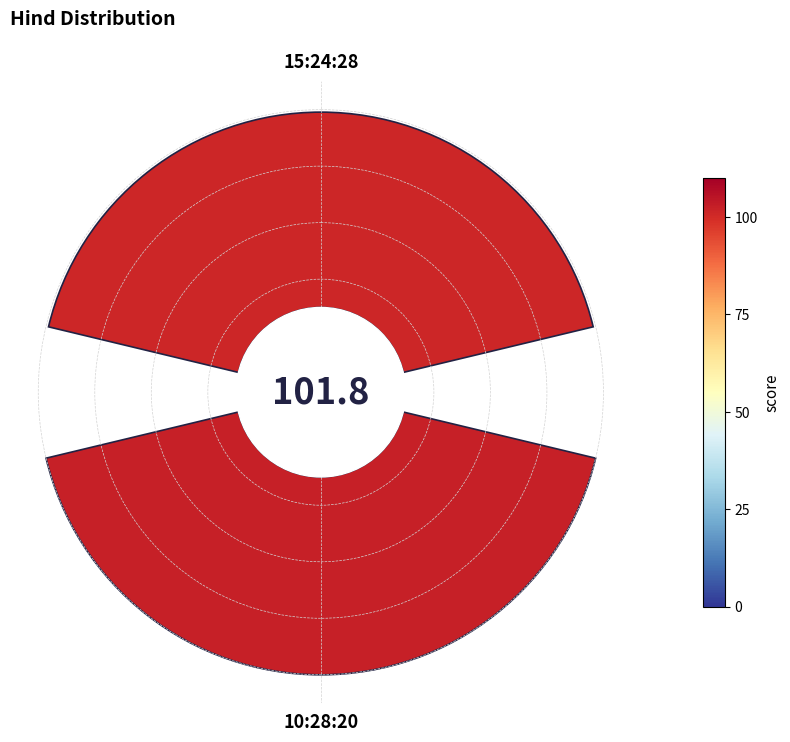

To the nearest percent, what portion does 10:28:20 represent?

50%